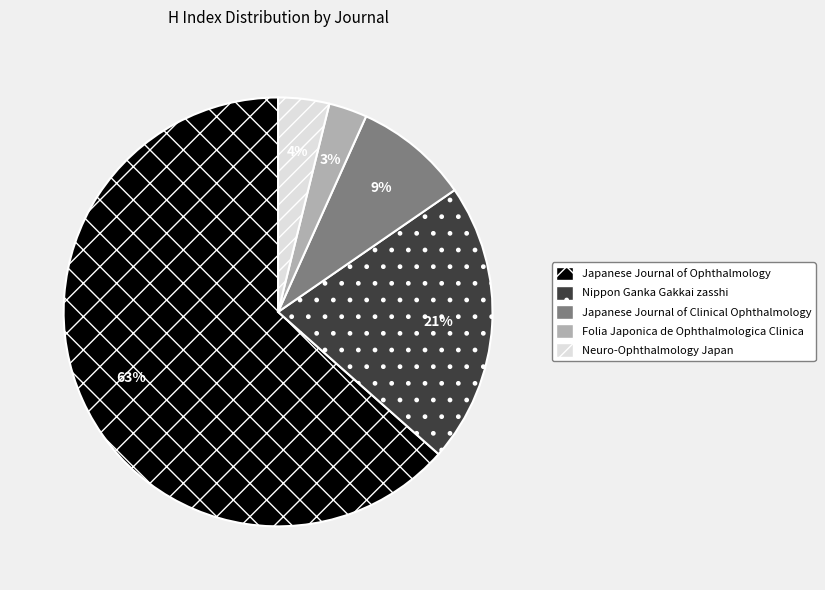

What is the largest slice in the pie chart?

Japanese Journal of Ophthalmology